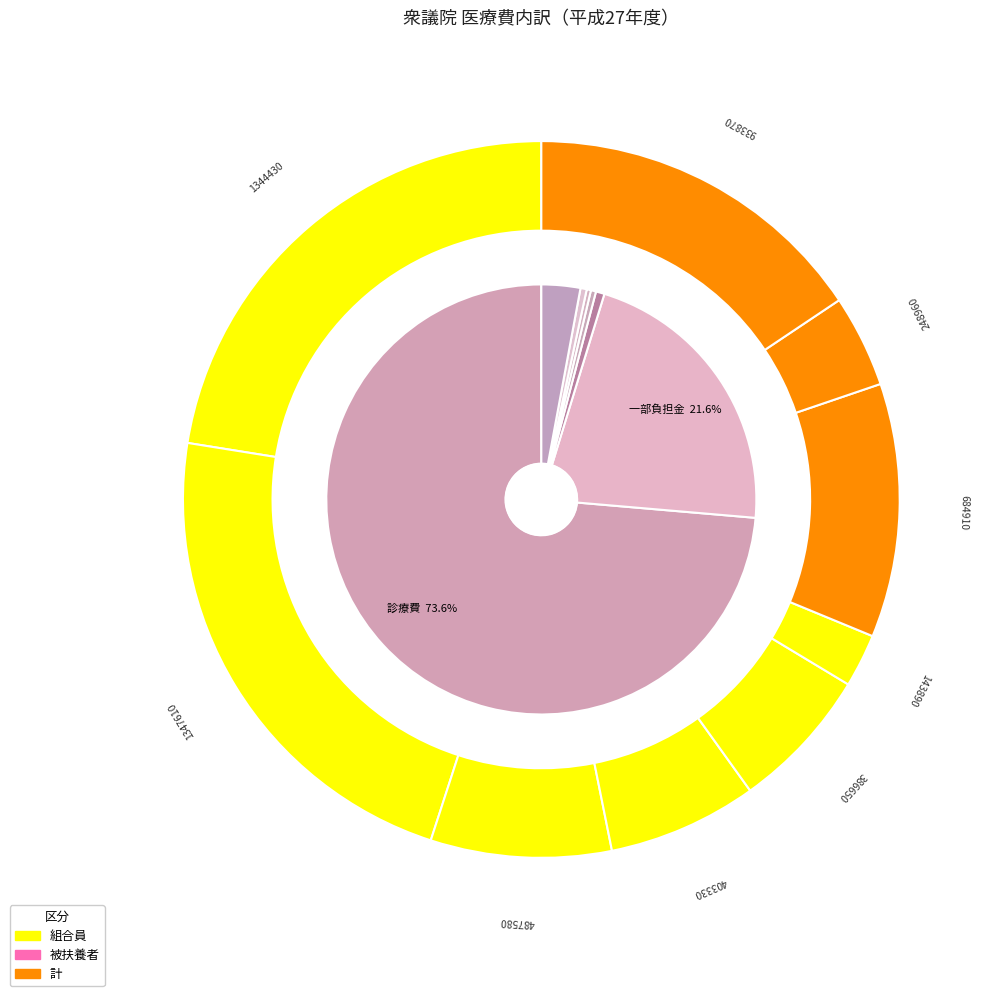

What is the total percentage of 初診 and 診療日数?

0.7%